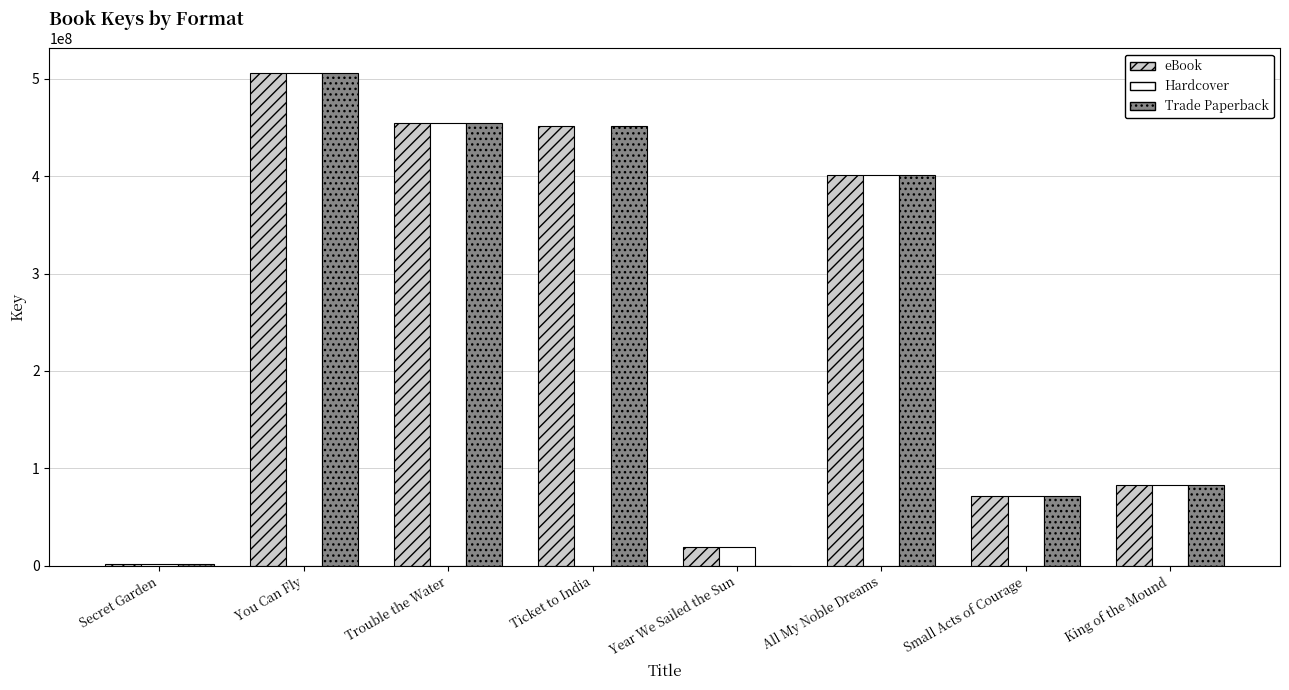

The value of Trade Paperback at Small Acts of Courage is 31786443. True or false?

False